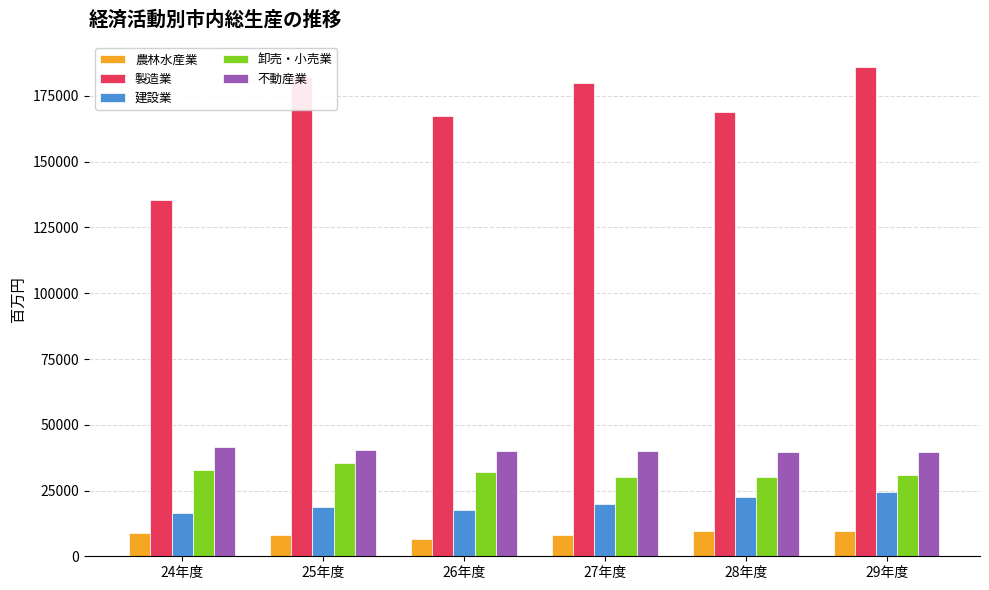

What value does the 製造業 series have at 29年度?

186135.0